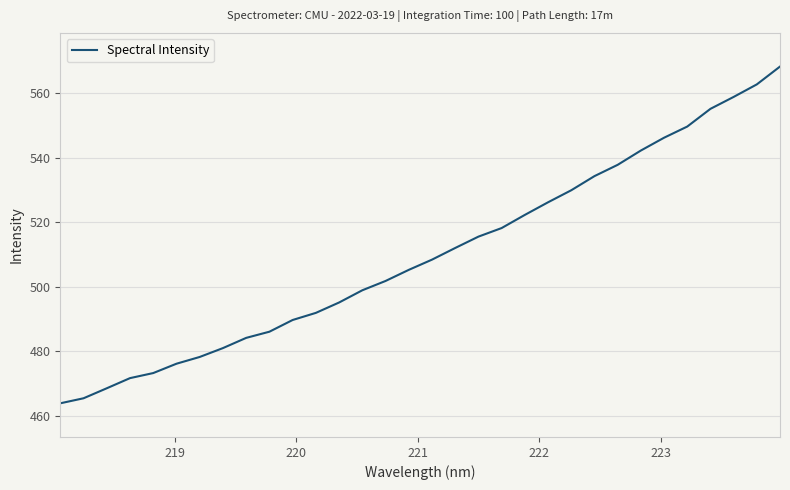

What is the smallest value displayed?

463.9